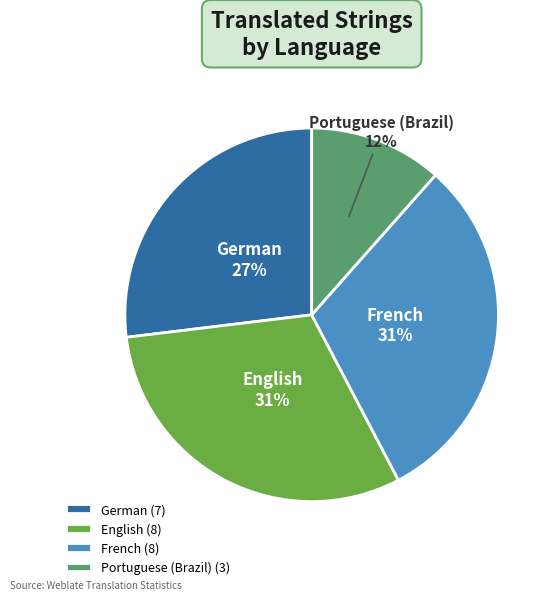

To the nearest percent, what is the average slice percentage?

25%